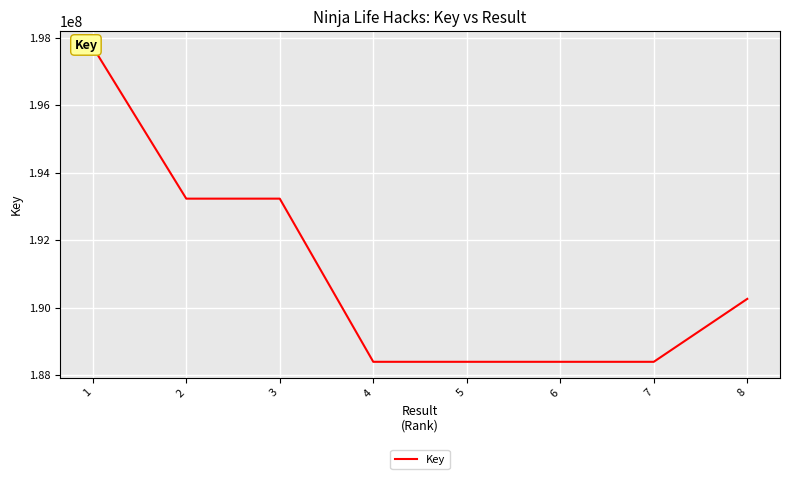

What value does the data have at 3?

193227453